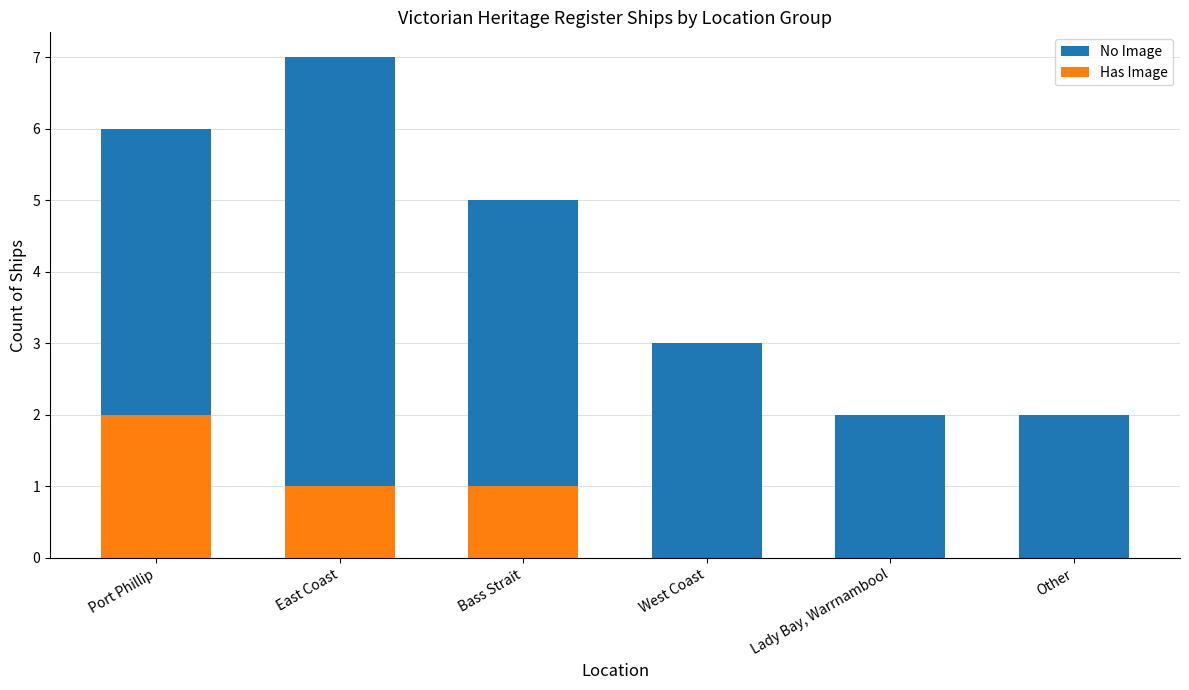

At which label does Has Image reach its peak?

Port Phillip